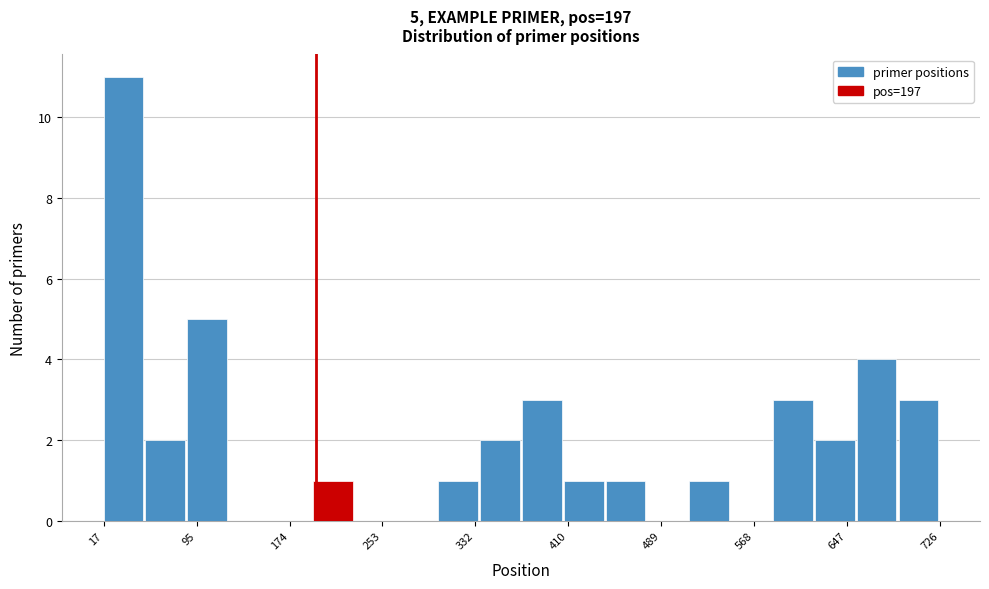

Around what value on the x-axis is the tallest bar? Give the approximate position of its centre, as read against the axis.

30